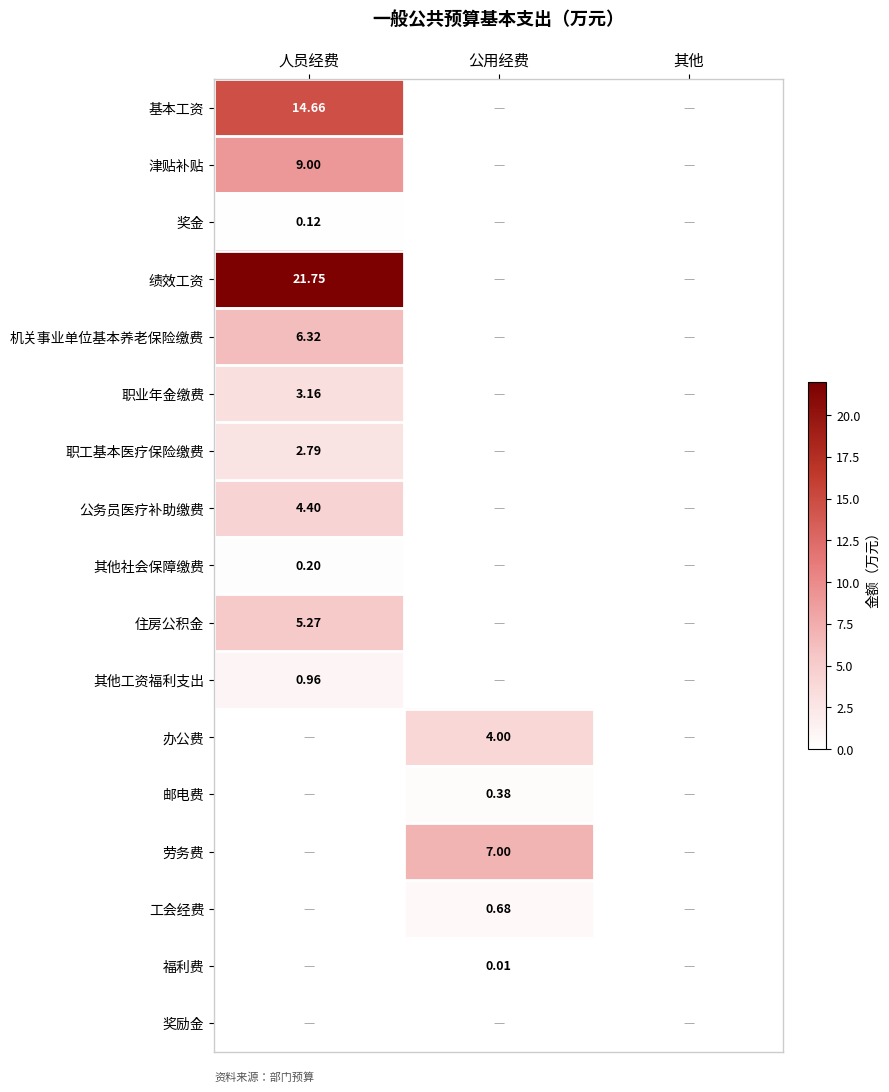

True or false: 奖金 has a value of 0.0 at 公用经费.

True